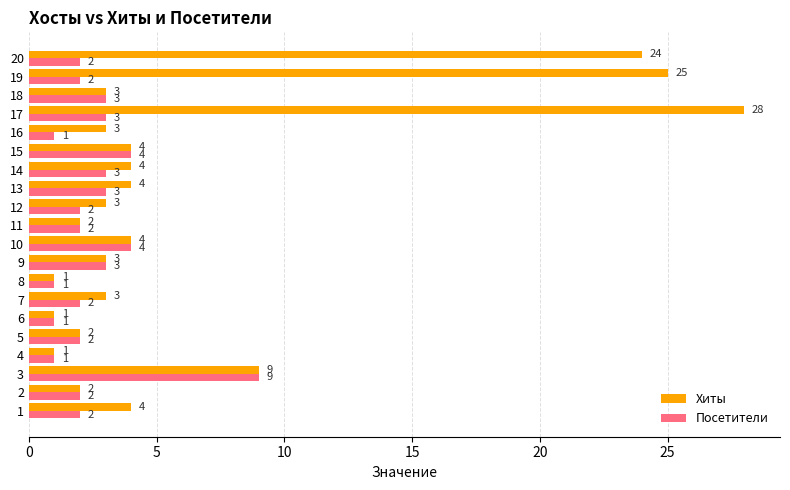

The value of Хиты at 12 is 6. True or false?

False